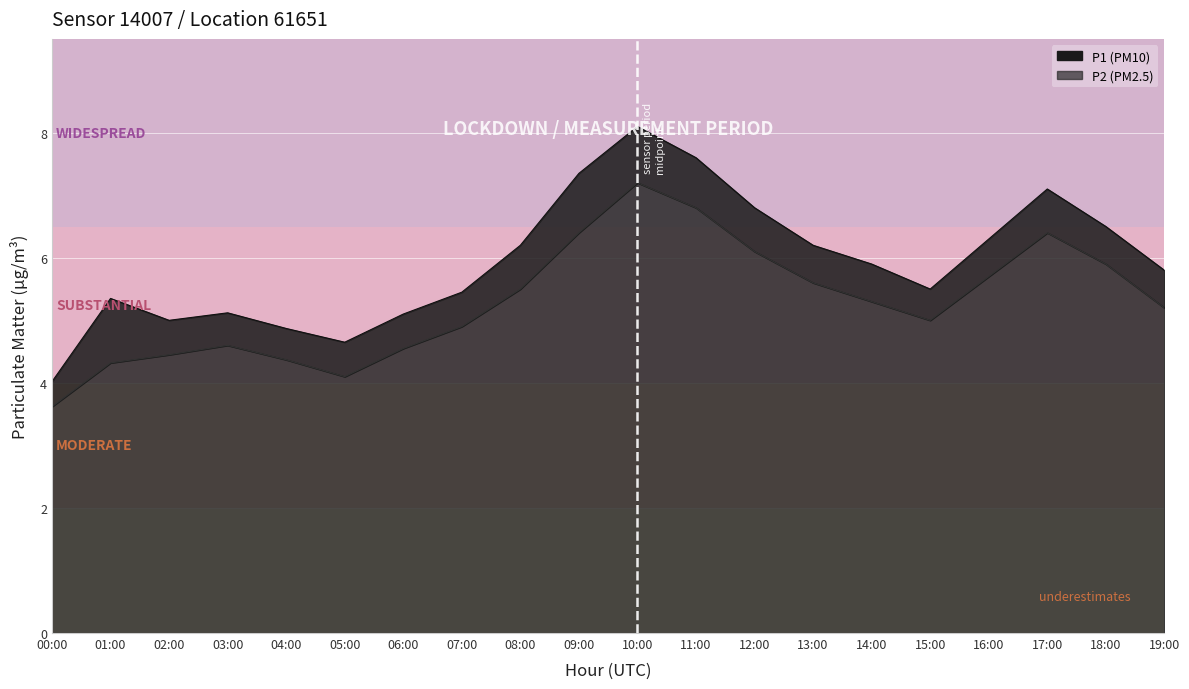

What is the total value across all series at 08:00?

11.7